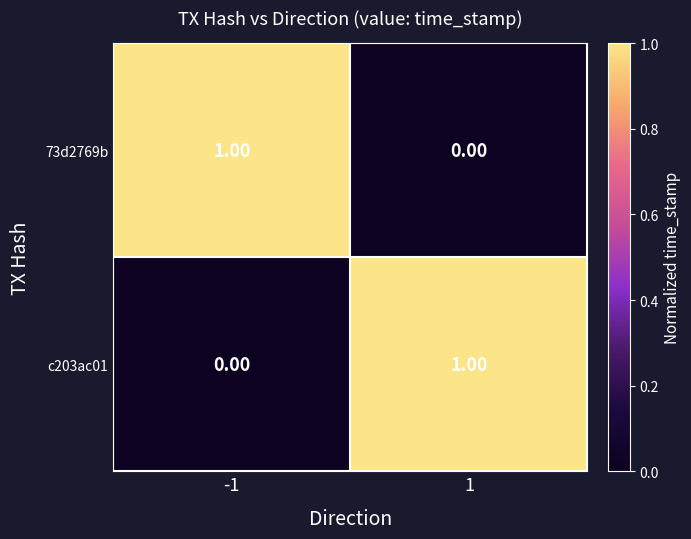

What is the total value across all series at 1?

1